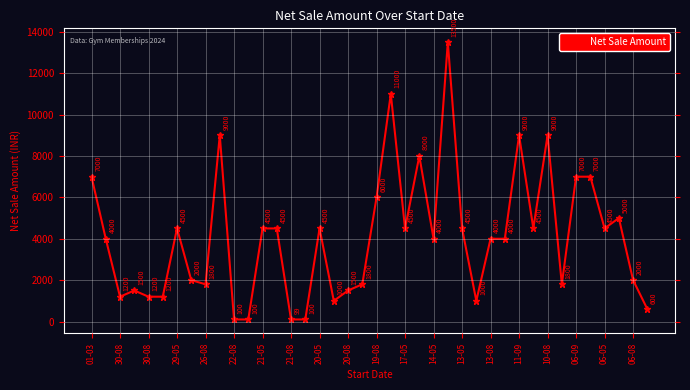

True or false: there are more than 2 points higher than both neighbors.

True